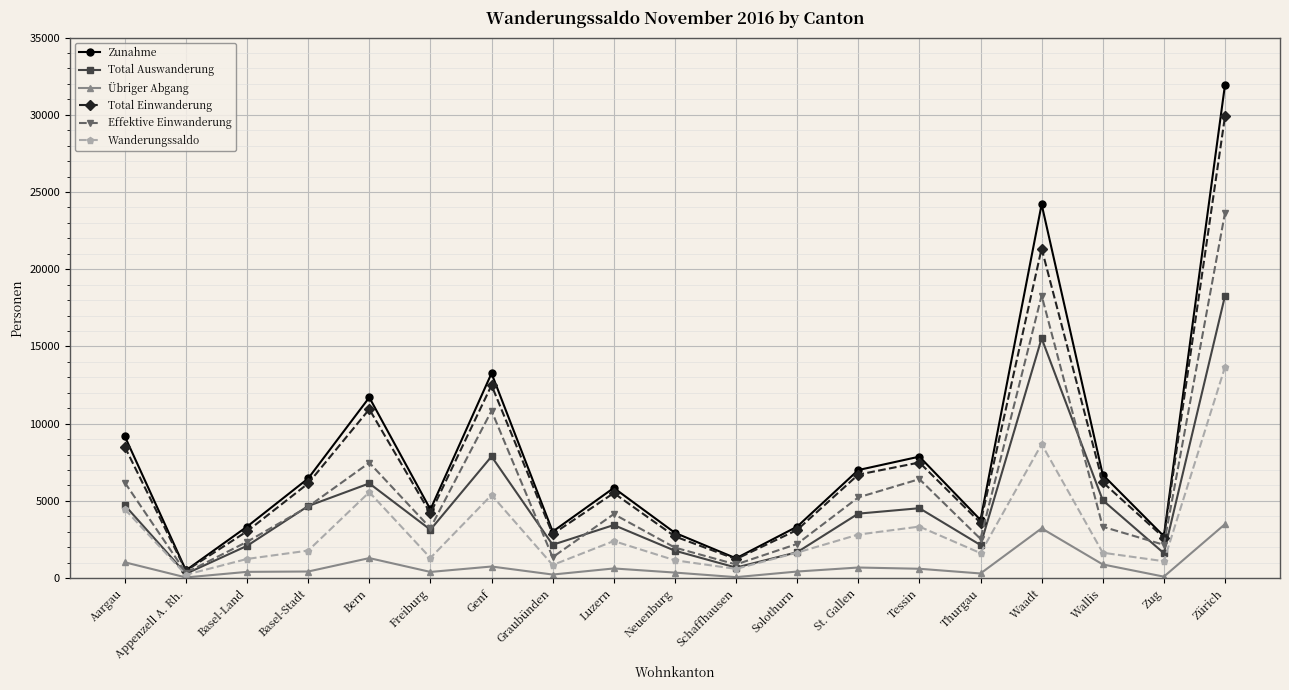

At how many categories does at least one series exceed 27493?

1